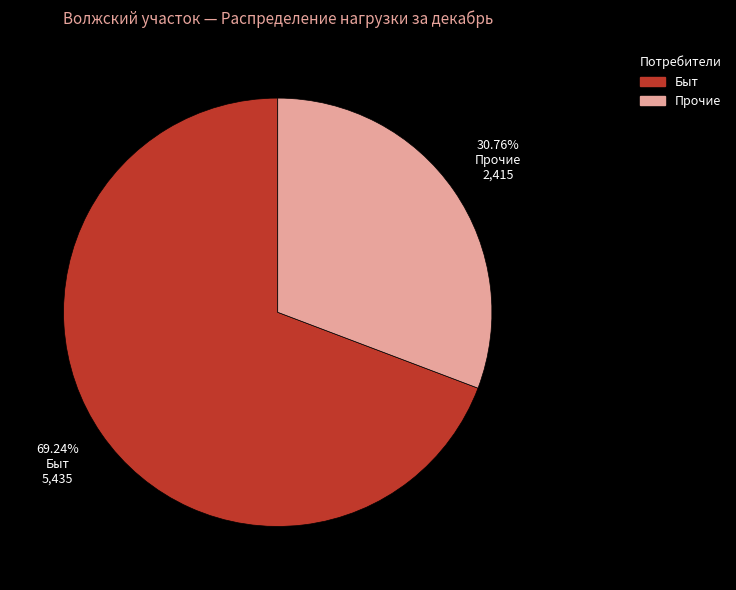

Is there any slice that represents more than half of the pie?

Yes